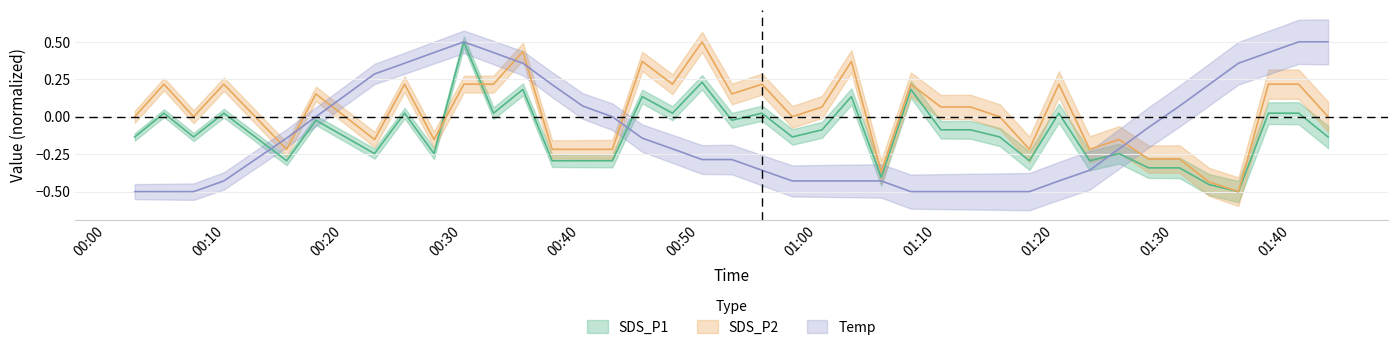

Is the value of Temp at 29 greater than the value of SDS_P2 at 29?

No